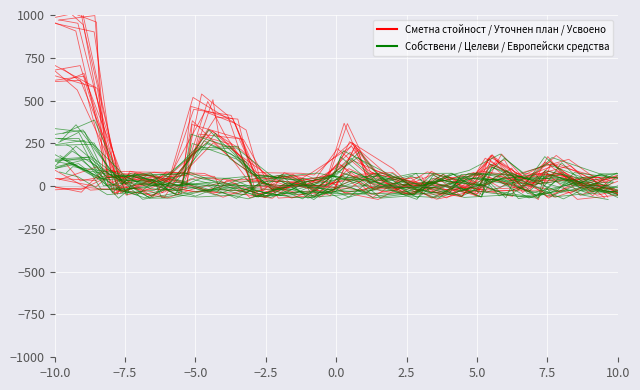

Which series has the widest spread of values?

Сметна стойност